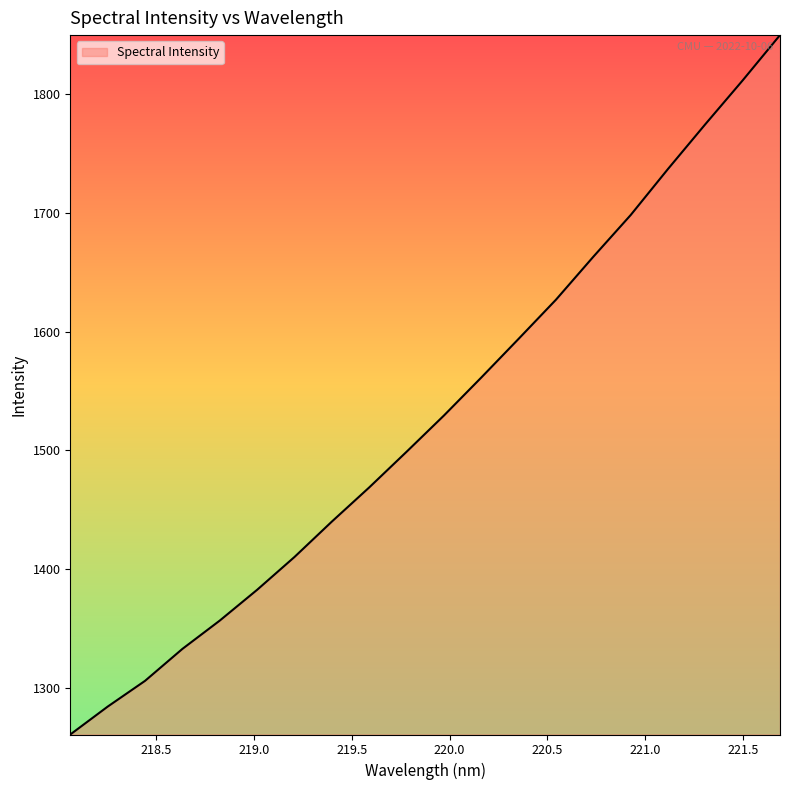

Count the number of categories in the chart.

20